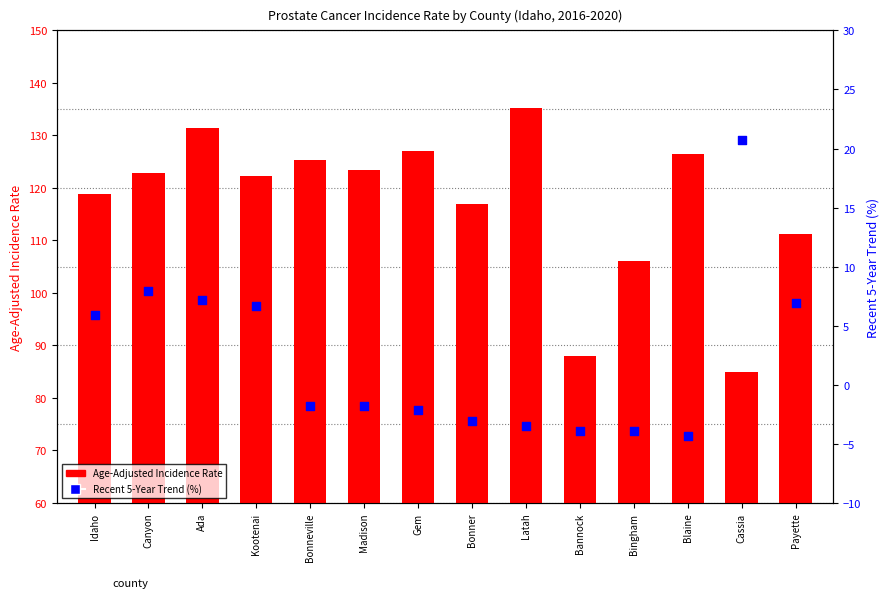

Which series has the widest spread of Y values?

Age-Adjusted Incidence Rate